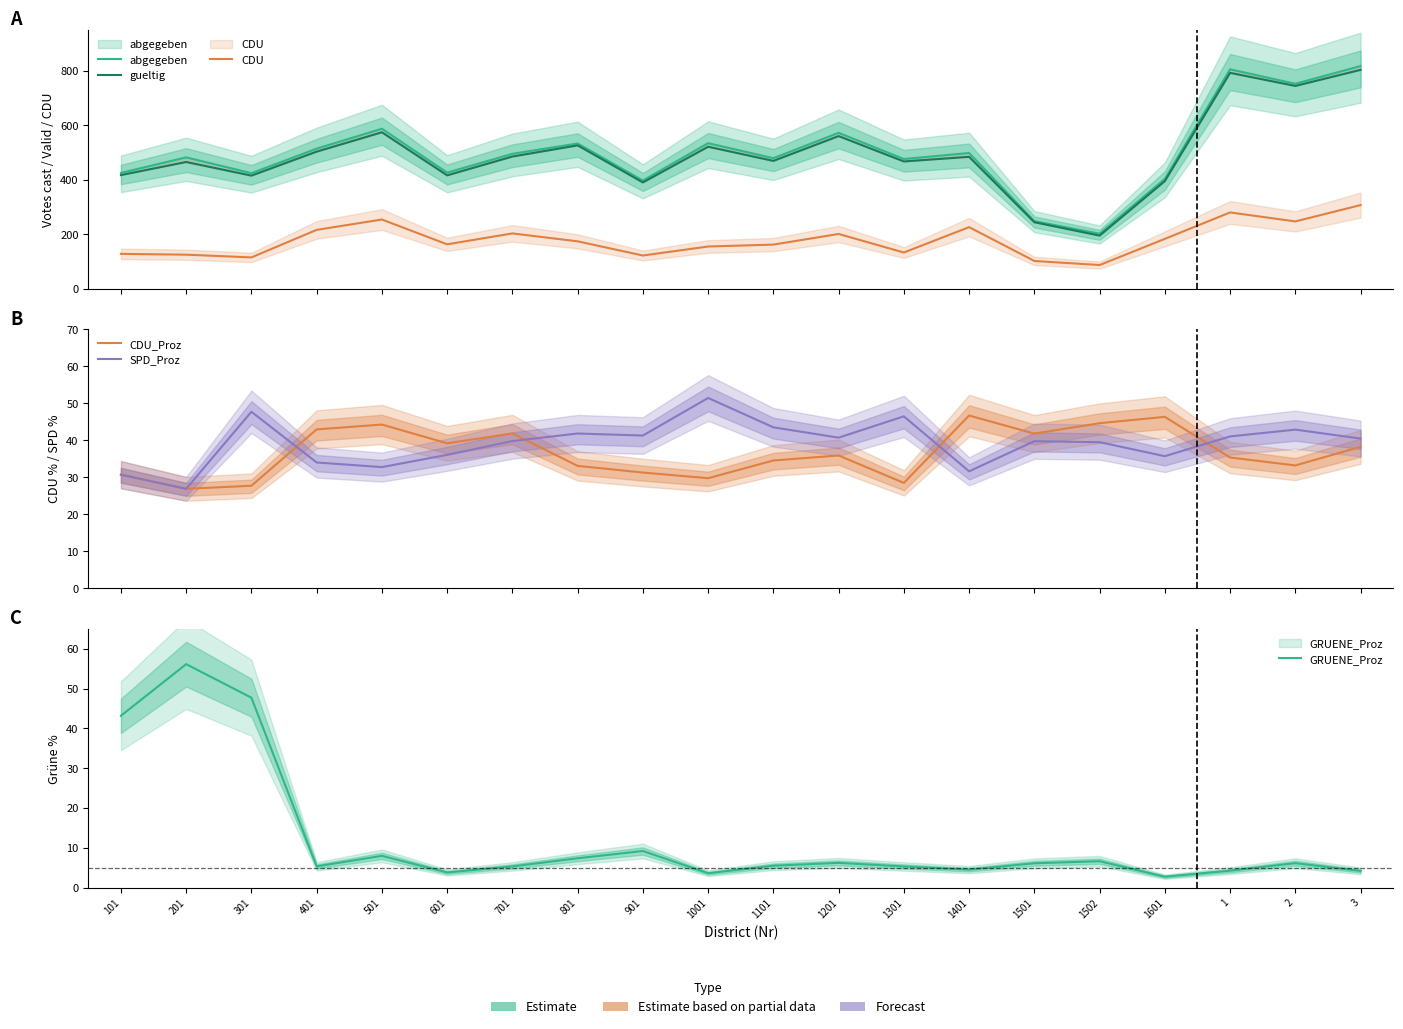

What is the highest value of the SPD_Proz series?

51.4